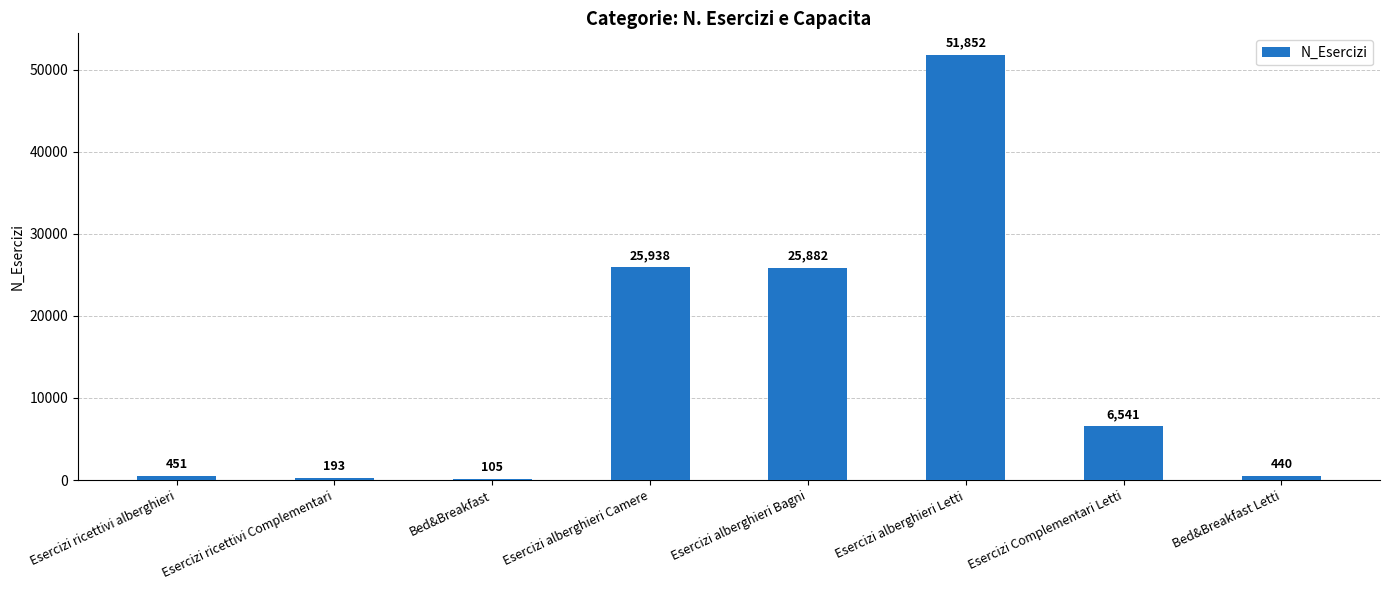

Does the chart contain stacked bars?

No